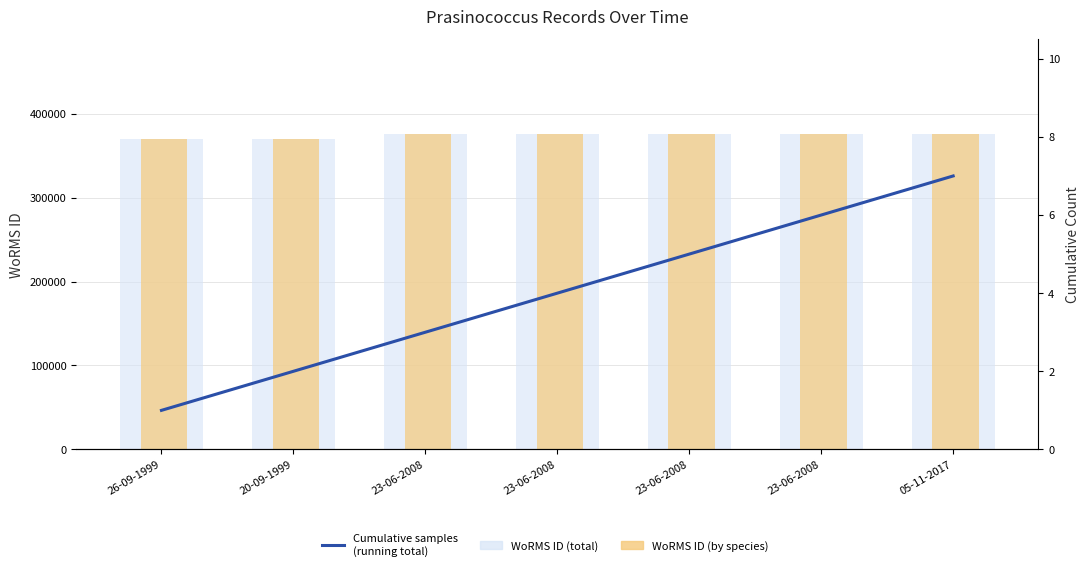

Does the chart contain any negative values?

No